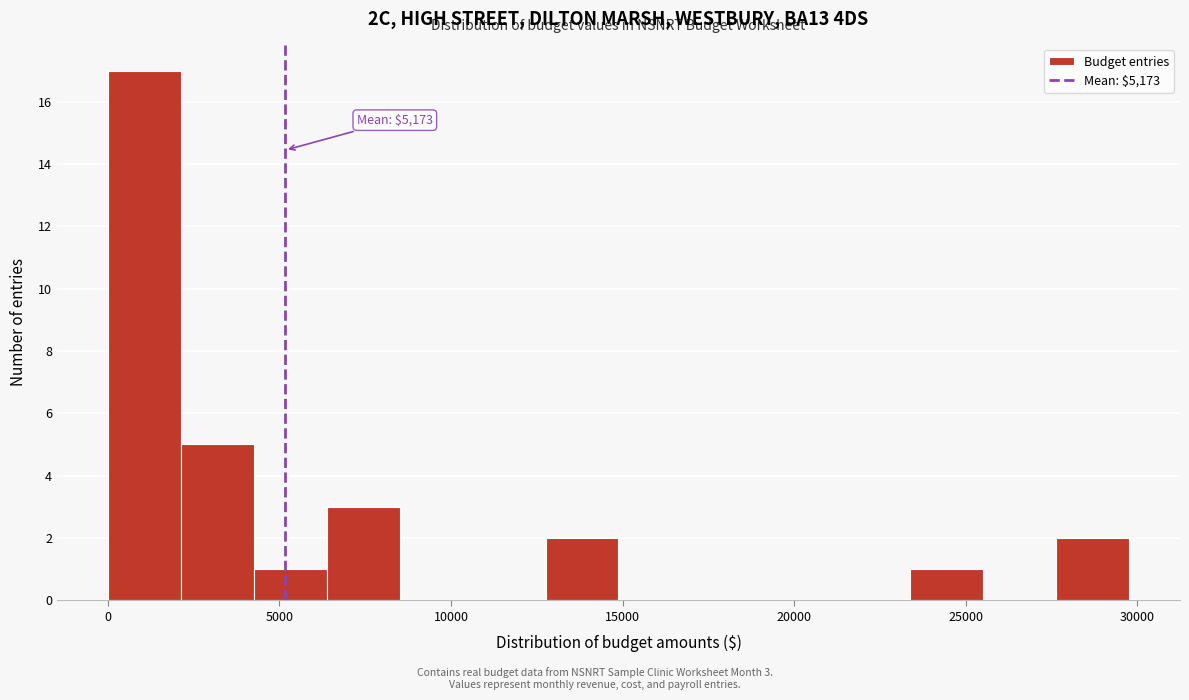

Over which range of the x-axis is the bar tallest?

0 to 2000